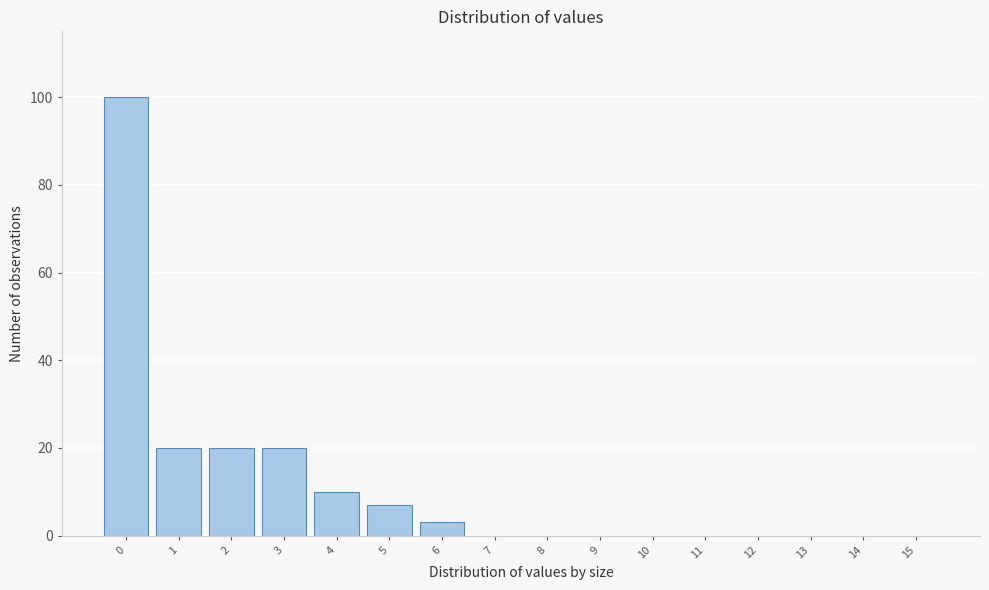

Reading left to right, transcribe all the data shown in this chart.

0=100	1=20	2=20	3=20	4=10	5=7	6=3	7=0	8=0	9=0	10=0	11=0	12=0	13=0	14=0	15=0